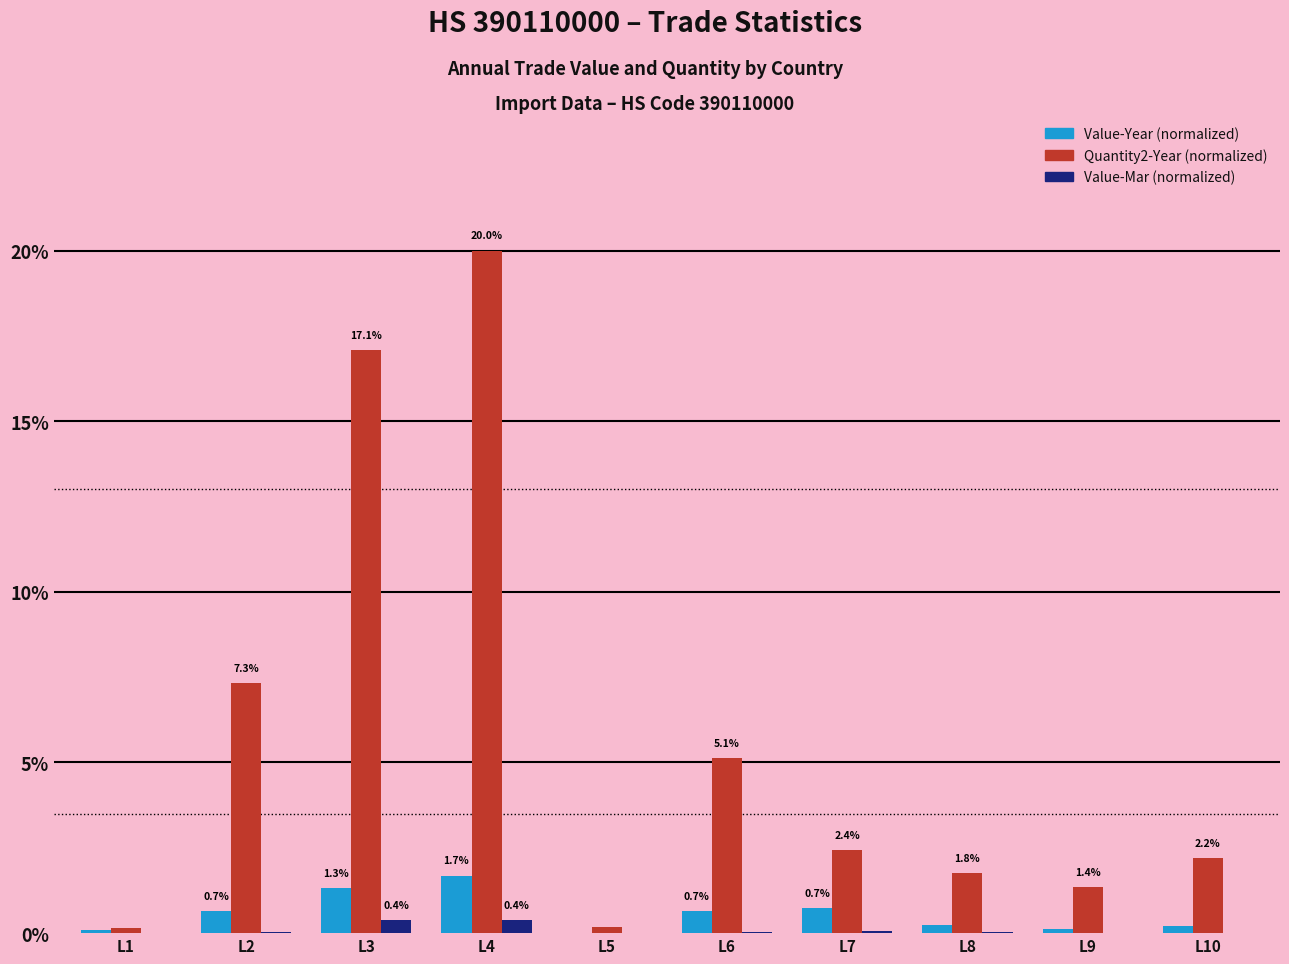

Which category has the highest value across all series?

L4